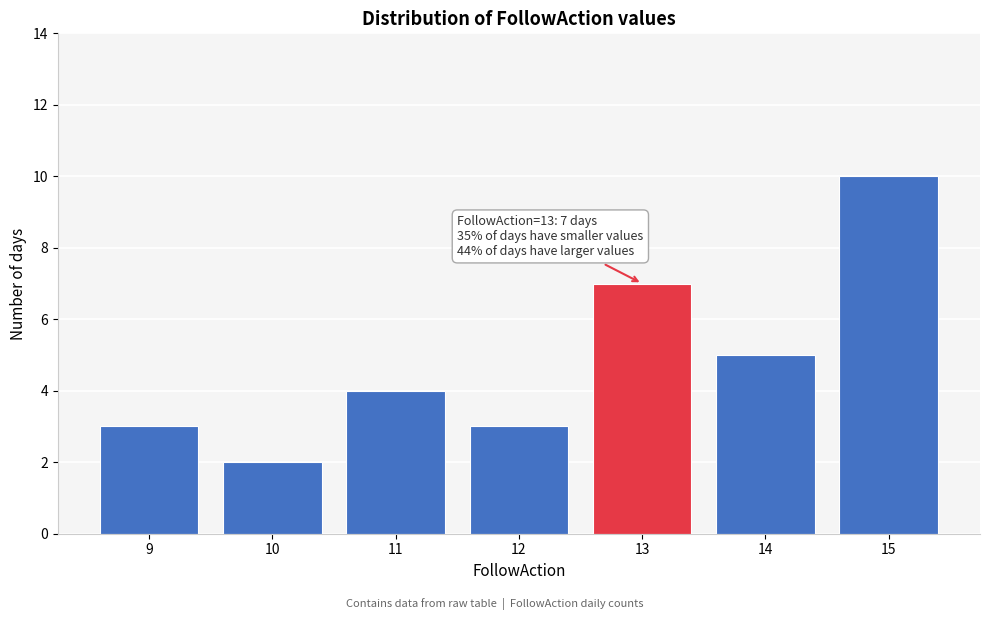

Reading left to right, extract all data points from this chart.

9=3	10=2	11=4	12=3	13=7	14=5	15=10